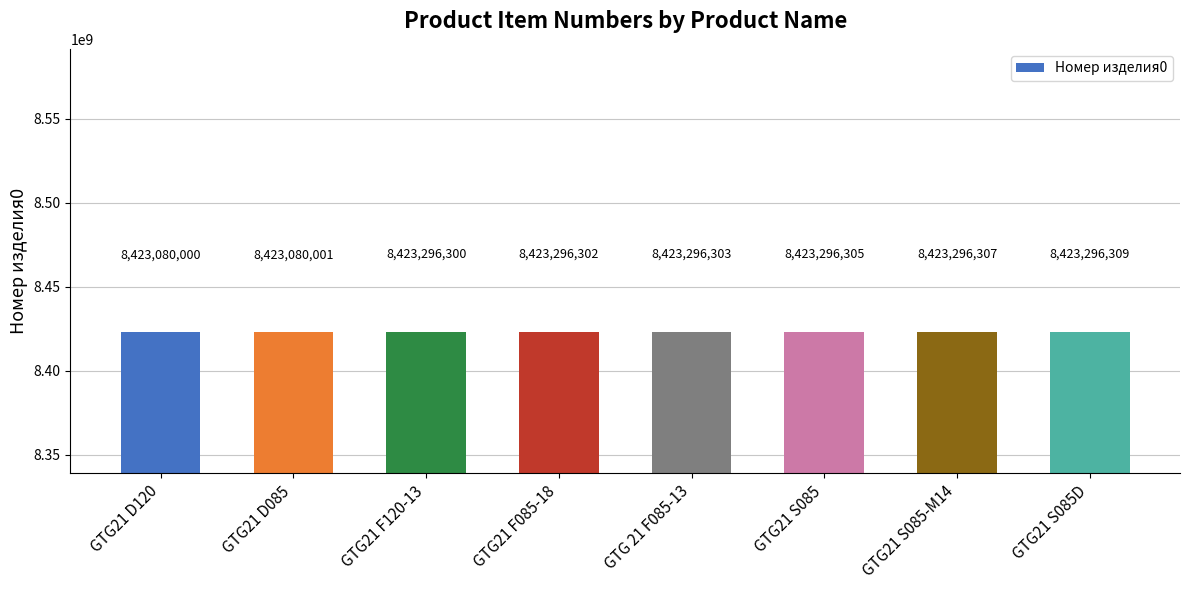

True or false: the data shows 5623852383 at GTG21 F085-18.

False